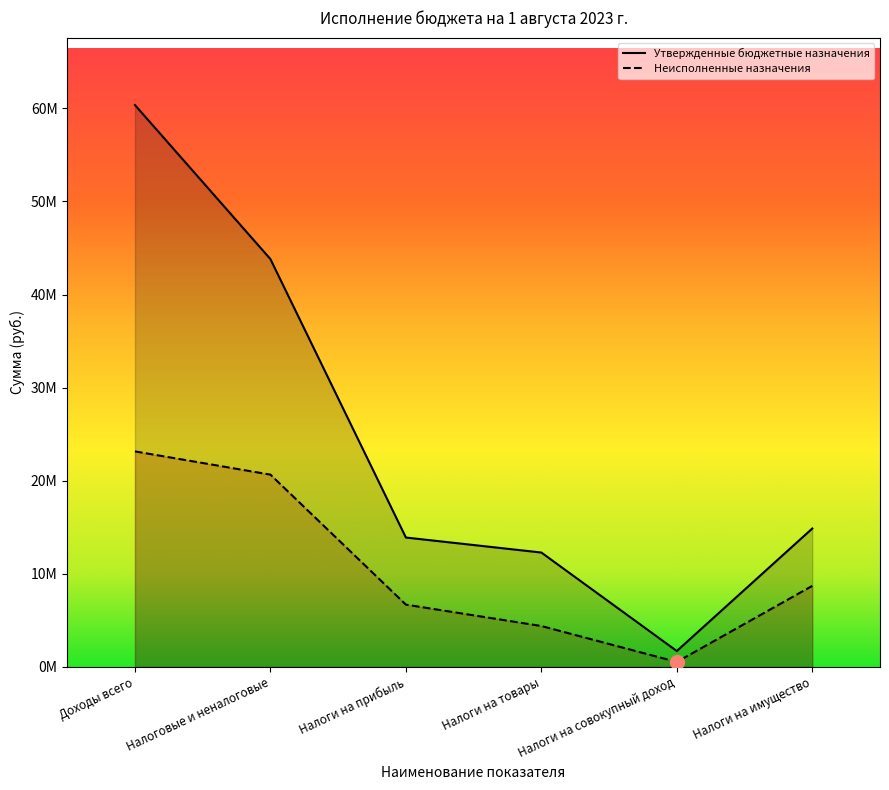

What is the label of the 2nd point from the left?

Налоговые и неналоговые